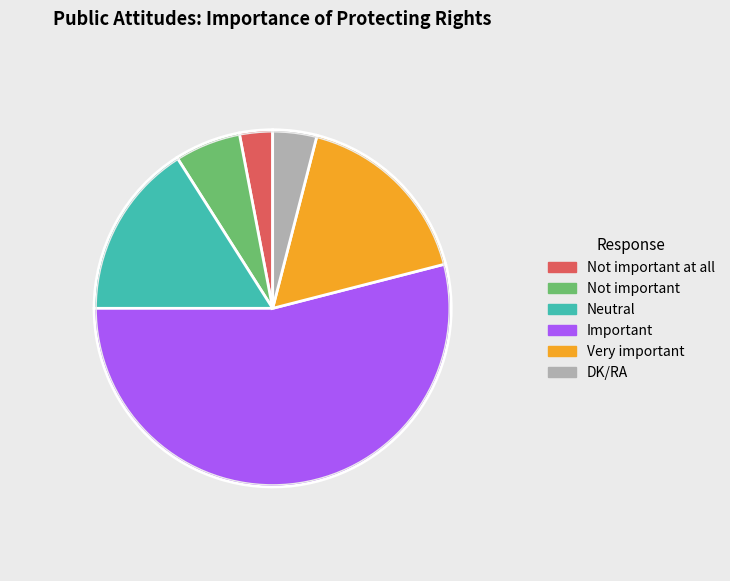

Is the sum of Not important at all and Very important greater than half?

No